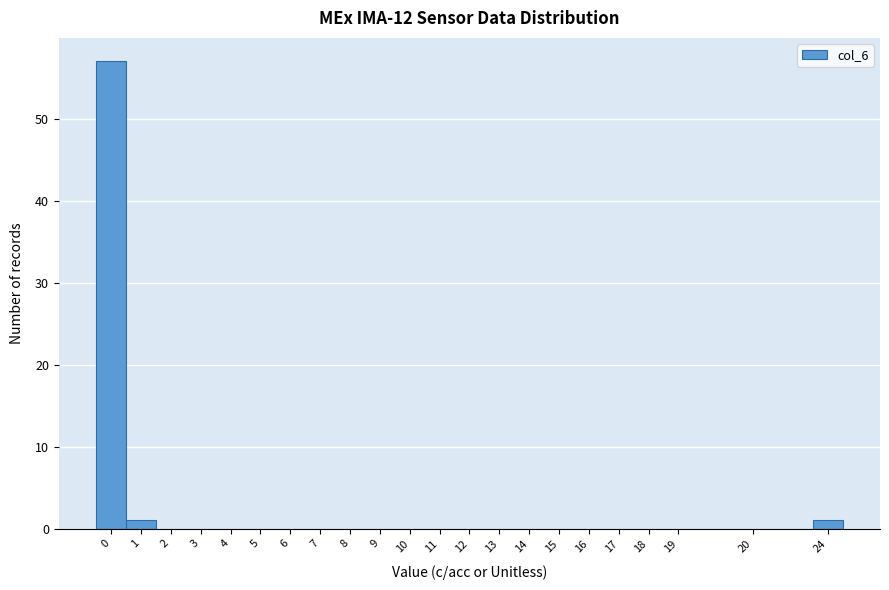

Reading left to right, transcribe all the data shown in this chart.

0=57	1=1	2=0	3=0	4=0	5=0	6=0	7=0	8=0	9=0	10=0	11=0	12=0	13=0	14=0	15=0	16=0	17=0	18=0	19=0	20=0	24=1